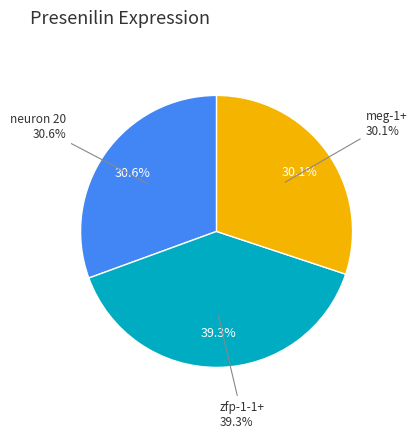

What percentage do neuron 20 and zfp-1-1+ together represent?

69.9%